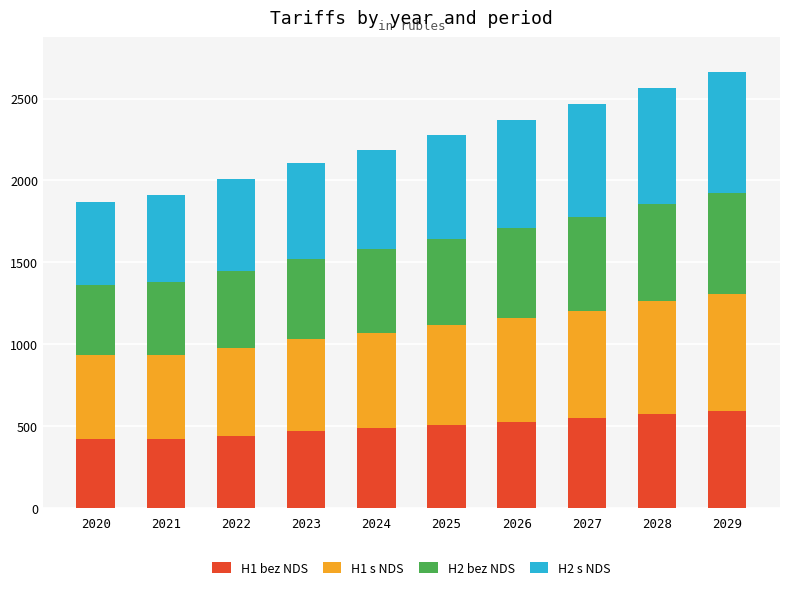

How many series are shown in this chart?

4